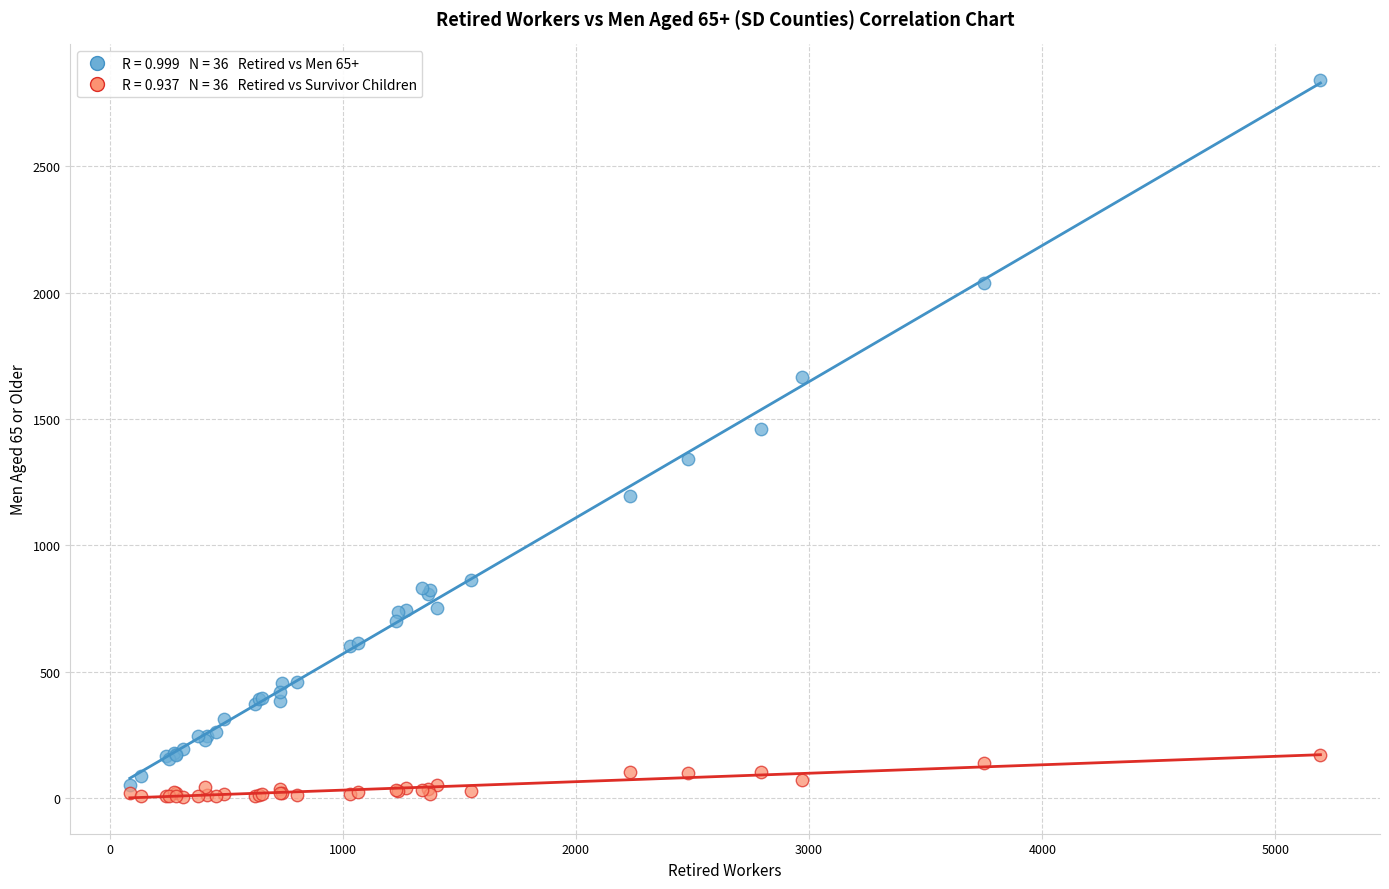

Across all series, what Y value is closest to 1422?

1460